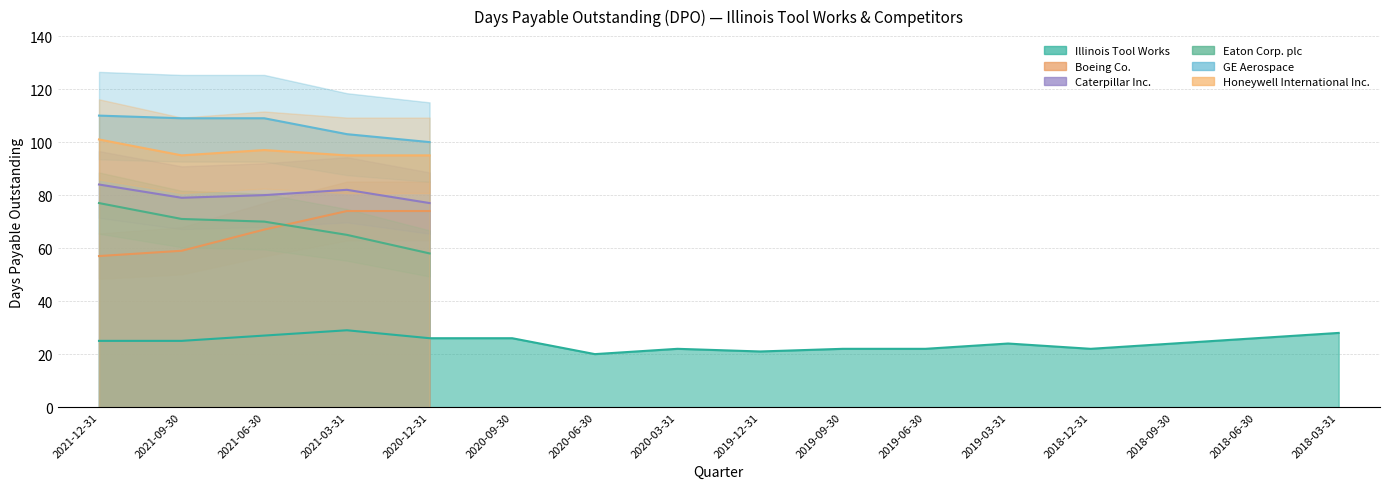

Is it true that Illinois Tool Works equals 26 at 2020-09-30?

True